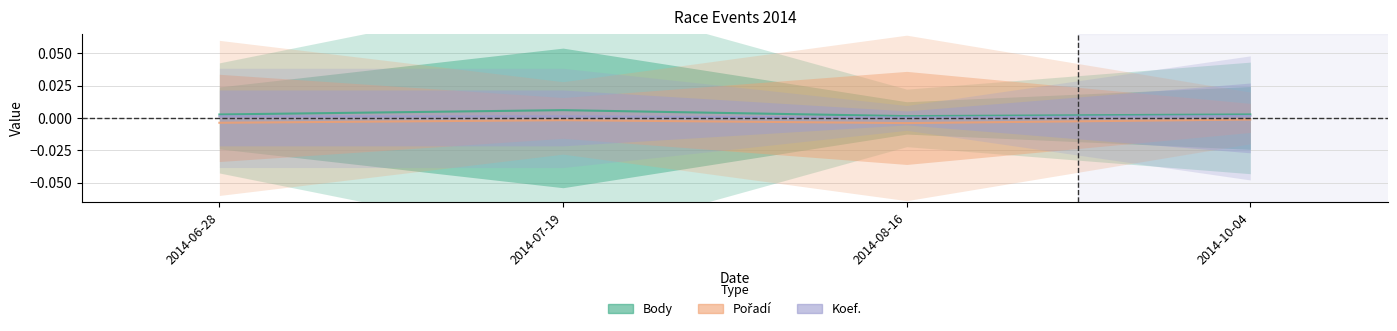

What are all the series names shown in the legend?

Body, Pořadí, Koef.